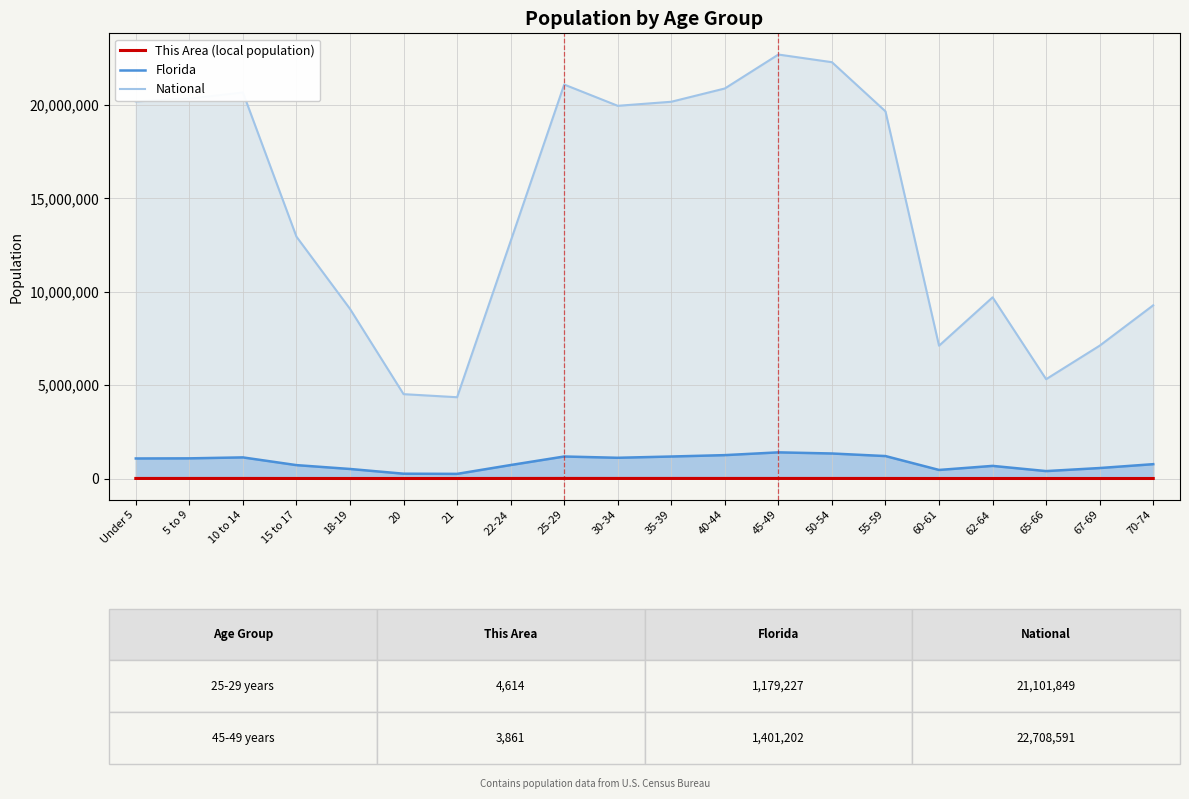

True or false: the data shows 423 at 21.

False